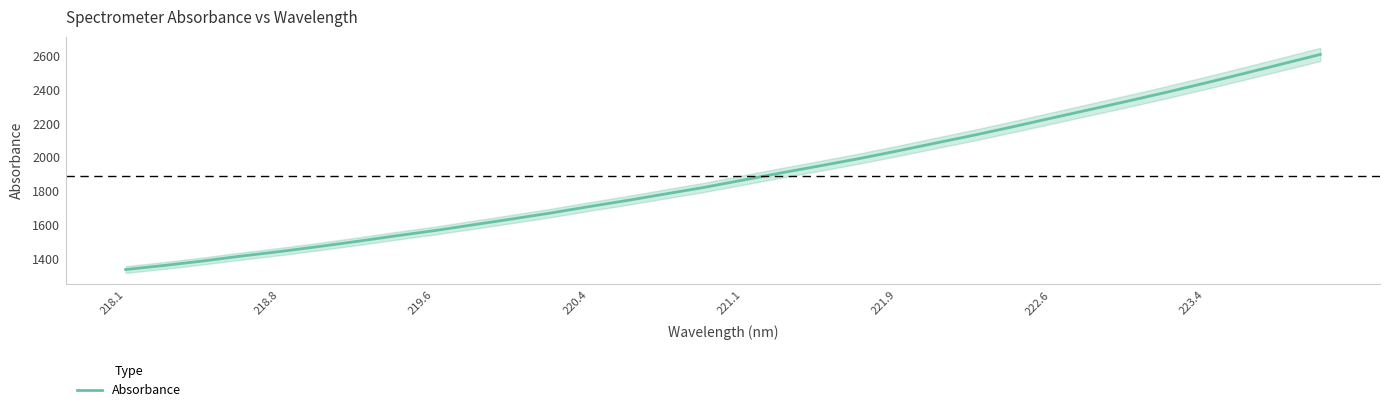

What is the maximum value for Absorbance?

2607.2